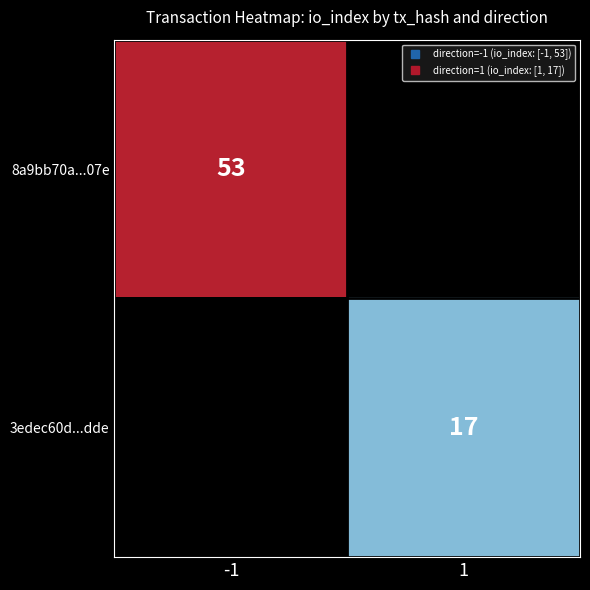

The value of row_1 at 1 is 27.7. True or false?

False